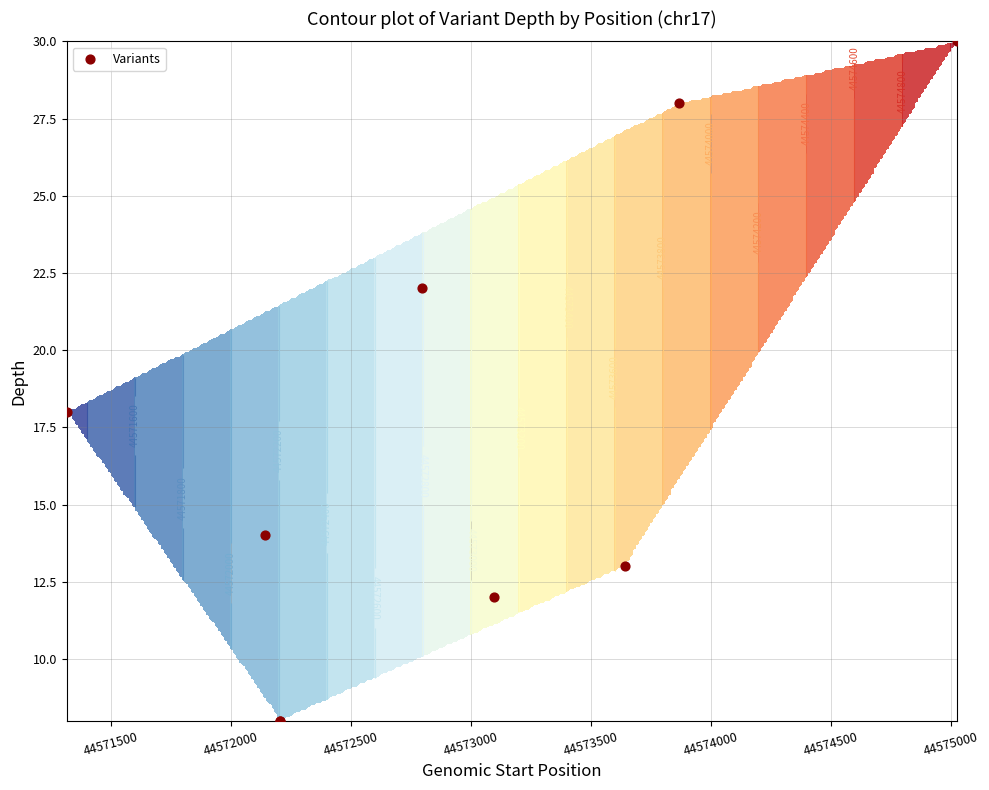

How many series are shown in this chart?

1